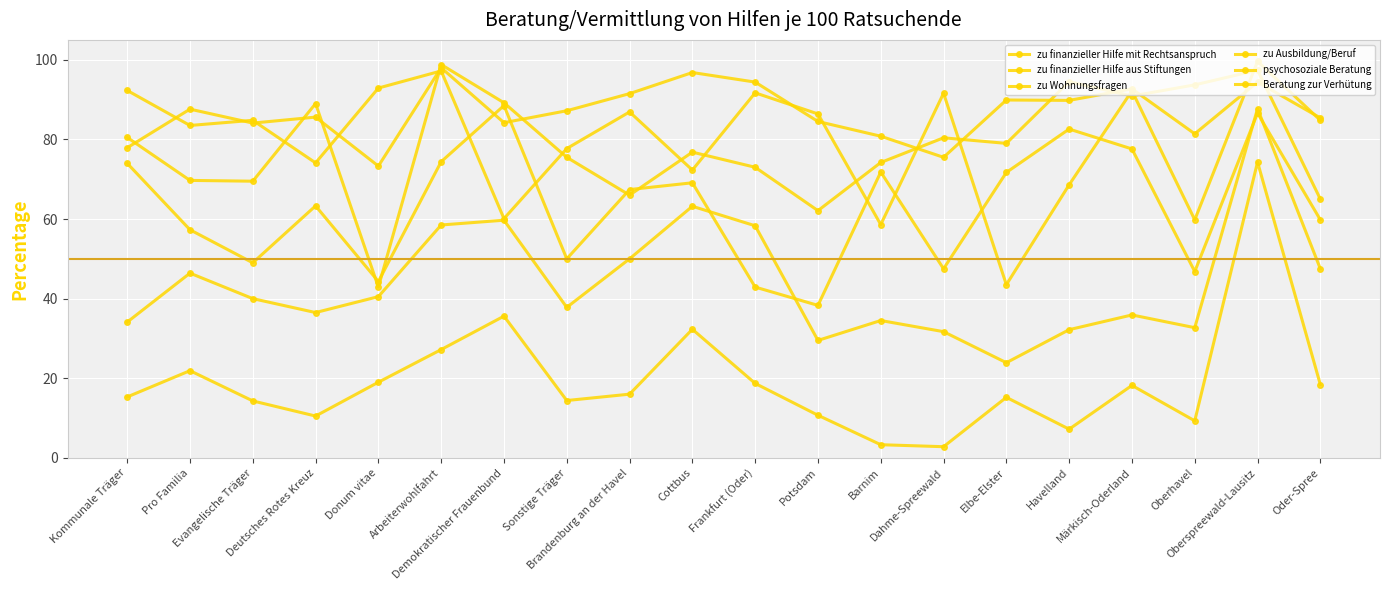

Reading right to left, extract all data points from this chart.

zu finanzieller Hilfe mit Rechtsanspruch: Oder-Spree=65.0	Oberspreewald-Lausitz=97.4	Oberhavel=93.7	Märkisch-Oderland=90.9	Havelland=94.5	Elbe-Elster=79.0	Dahme-Spreewald=80.4	Barnim=74.2	Potsdam=62.1	Frankfurt (Oder)=73.0	Cottbus=76.8	Brandenburg an der Havel=66.0	Sonstige Träger=75.5	Demokratischer Frauenbund=89.2	Arbeiterwohlfahrt=98.8	Donum vitae=42.9	Deutsches Rotes Kreuz=89.0	Evangelische Träger=69.5	Pro Familia=69.7	Kommunale Träger=80.5
zu finanzieller Hilfe aus Stiftungen: Oder-Spree=59.8	Oberspreewald-Lausitz=86.6	Oberhavel=46.8	Märkisch-Oderland=77.6	Havelland=82.6	Elbe-Elster=71.7	Dahme-Spreewald=47.5	Barnim=71.8	Potsdam=38.3	Frankfurt (Oder)=42.9	Cottbus=69.1	Brandenburg an der Havel=67.4	Sonstige Träger=50.0	Demokratischer Frauenbund=88.5	Arbeiterwohlfahrt=74.4	Donum vitae=44.3	Deutsches Rotes Kreuz=63.3	Evangelische Träger=49.0	Pro Familia=57.3	Kommunale Träger=74.0
zu Wohnungsfragen: Oder-Spree=18.4	Oberspreewald-Lausitz=74.3	Oberhavel=9.3	Märkisch-Oderland=18.2	Havelland=7.2	Elbe-Elster=15.2	Dahme-Spreewald=2.8	Barnim=3.3	Potsdam=10.7	Frankfurt (Oder)=18.7	Cottbus=32.3	Brandenburg an der Havel=16.0	Sonstige Träger=14.4	Demokratischer Frauenbund=35.6	Arbeiterwohlfahrt=27.2	Donum vitae=19.0	Deutsches Rotes Kreuz=10.5	Evangelische Träger=14.3	Pro Familia=21.9	Kommunale Träger=15.3
zu Ausbildung/Beruf: Oder-Spree=47.5	Oberspreewald-Lausitz=87.7	Oberhavel=32.7	Märkisch-Oderland=35.9	Havelland=32.2	Elbe-Elster=23.9	Dahme-Spreewald=31.7	Barnim=34.5	Potsdam=29.5	Frankfurt (Oder)=58.3	Cottbus=63.2	Brandenburg an der Havel=50.0	Sonstige Träger=37.8	Demokratischer Frauenbund=59.7	Arbeiterwohlfahrt=58.5	Donum vitae=40.5	Deutsches Rotes Kreuz=36.5	Evangelische Träger=40.0	Pro Familia=46.4	Kommunale Träger=34.1
psychosoziale Beratung: Oder-Spree=84.8	Oberspreewald-Lausitz=99.6	Oberhavel=59.8	Märkisch-Oderland=92.2	Havelland=68.6	Elbe-Elster=43.5	Dahme-Spreewald=91.6	Barnim=58.6	Potsdam=86.4	Frankfurt (Oder)=91.7	Cottbus=72.3	Brandenburg an der Havel=86.9	Sonstige Träger=77.7	Demokratischer Frauenbund=60.1	Arbeiterwohlfahrt=97.2	Donum vitae=92.9	Deutsches Rotes Kreuz=74.1	Evangelische Träger=84.8	Pro Familia=83.5	Kommunale Träger=92.3
Beratung zur Verhütung: Oder-Spree=85.4	Oberspreewald-Lausitz=94.4	Oberhavel=81.4	Märkisch-Oderland=92.7	Havelland=89.8	Elbe-Elster=89.9	Dahme-Spreewald=75.5	Barnim=80.8	Potsdam=84.5	Frankfurt (Oder)=94.4	Cottbus=96.8	Brandenburg an der Havel=91.5	Sonstige Träger=87.2	Demokratischer Frauenbund=84.2	Arbeiterwohlfahrt=98.0	Donum vitae=73.3	Deutsches Rotes Kreuz=85.6	Evangelische Träger=84.1	Pro Familia=87.6	Kommunale Träger=77.9